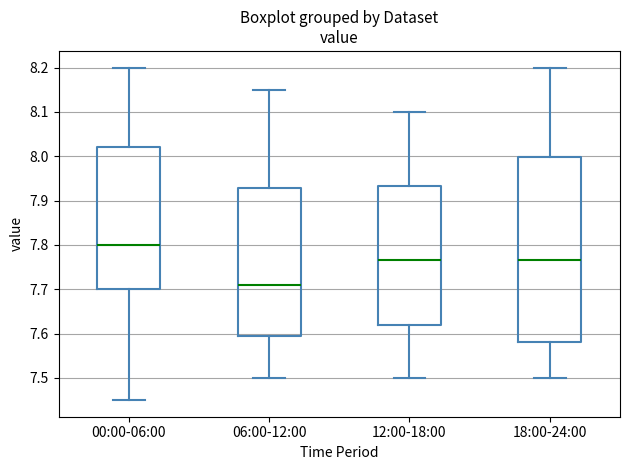

Reading left to right, transcribe this box plot: for each box, give where its median line is, the range the box spans, and where its two whiskers end, as read against the y-axis. The values are not printed on the chart, so give them approximately, as read against the axis.

00:00-06:00: median 7.80, box 7.70 to 8.02, whiskers 7.45 to 8.20
06:00-12:00: median 7.71, box 7.60 to 7.93, whiskers 7.50 to 8.15
12:00-18:00: median 7.77, box 7.62 to 7.93, whiskers 7.50 to 8.10
18:00-24:00: median 7.77, box 7.58 to 8.00, whiskers 7.50 to 8.20